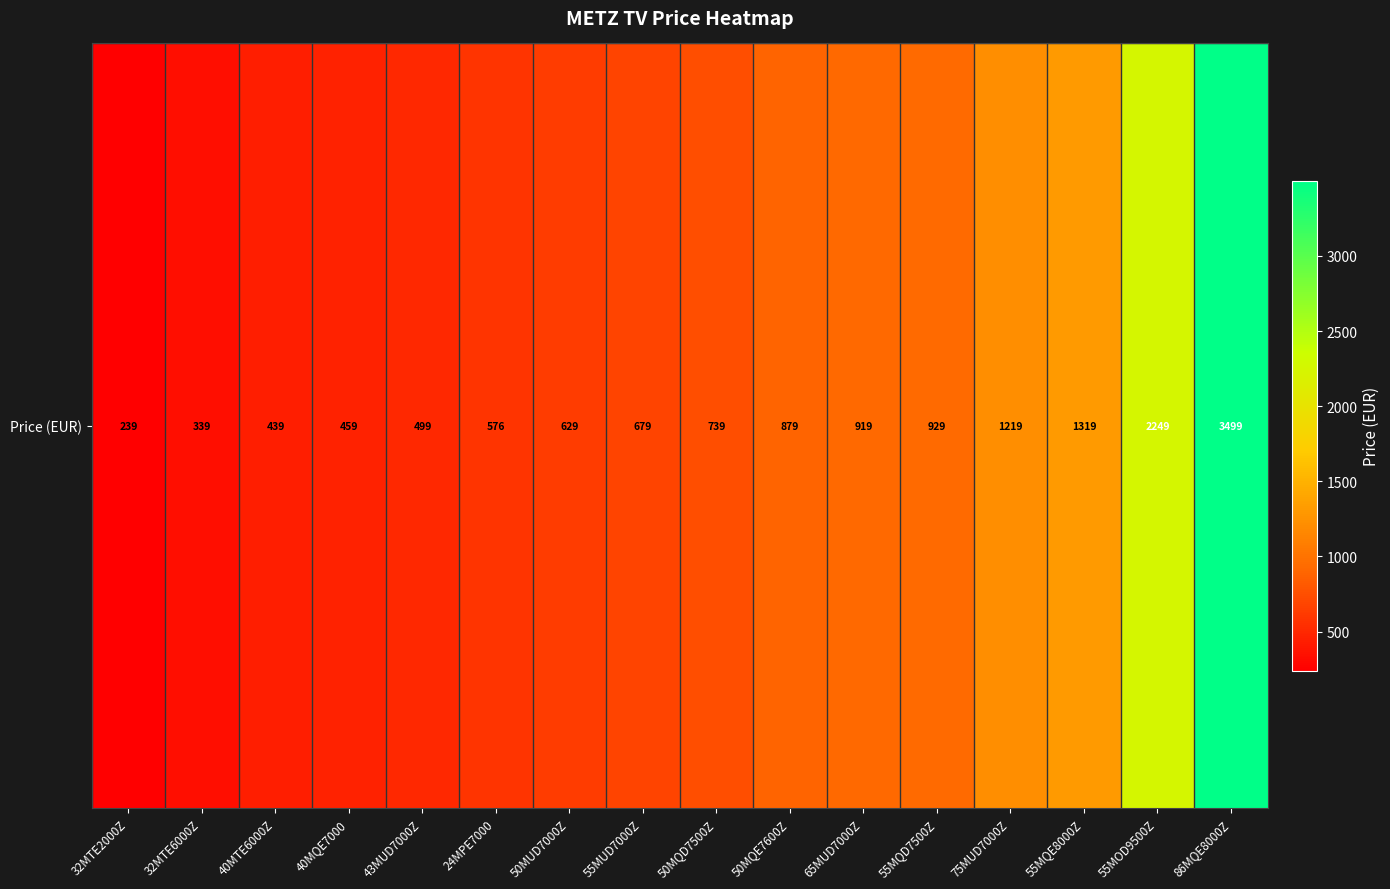

At which category does the chart reach its minimum across all series?

32MTE2000Z